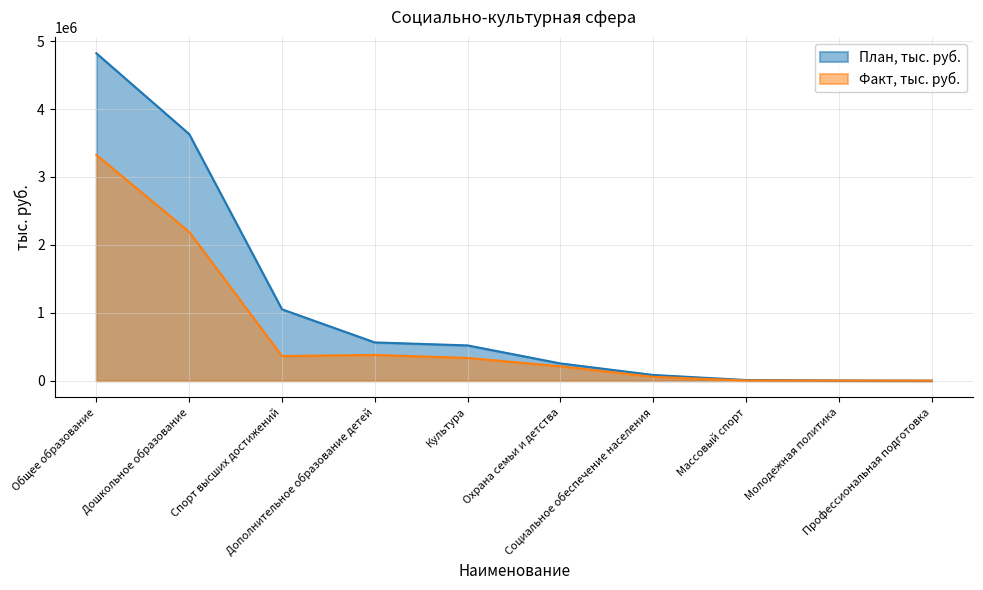

At which category is the sum across all series the highest?

Общее образование